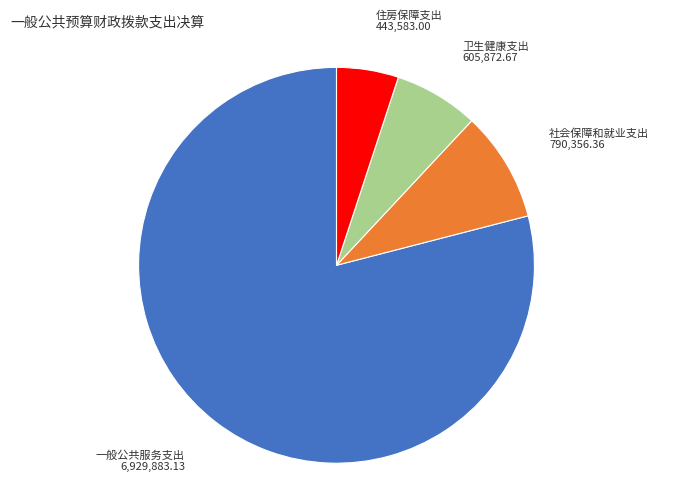

Which category has the smallest portion of the pie?

住房保障支出